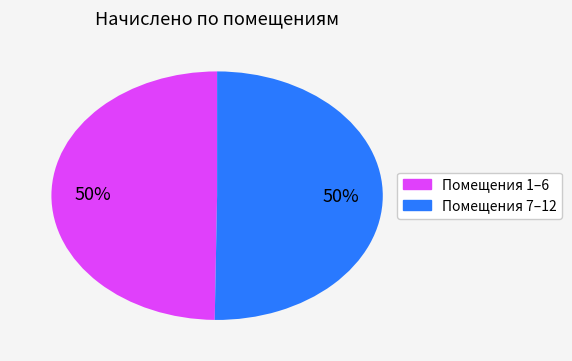

To the nearest percent, what is the average slice percentage?

50%